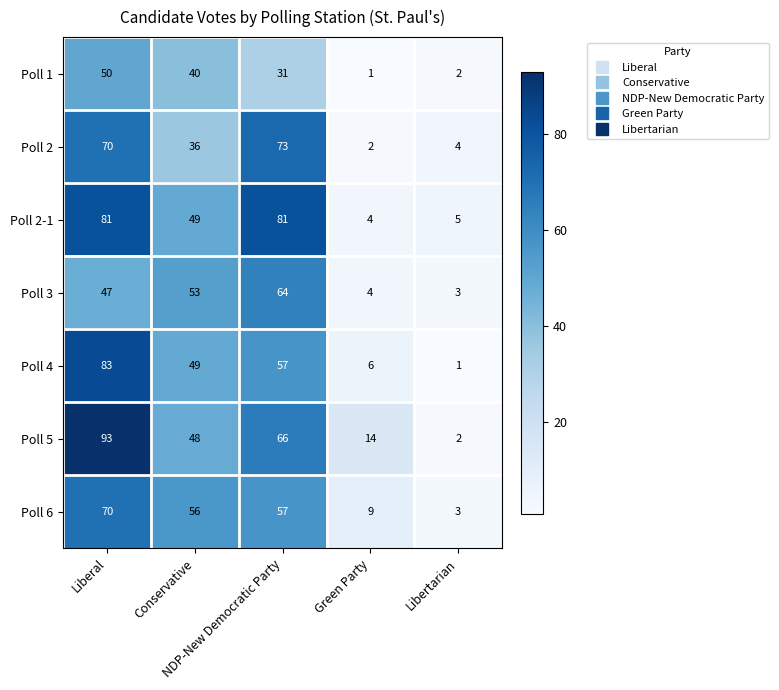

What is the maximum value for Poll 3?

64